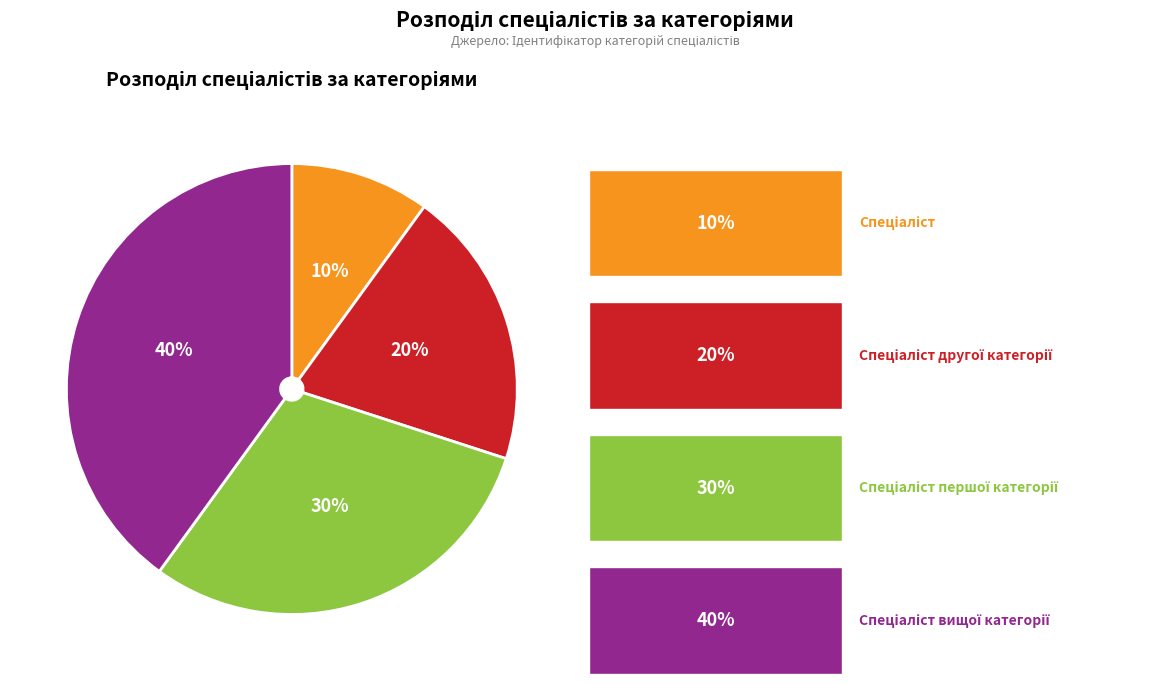

Is there a majority slice in this chart?

No